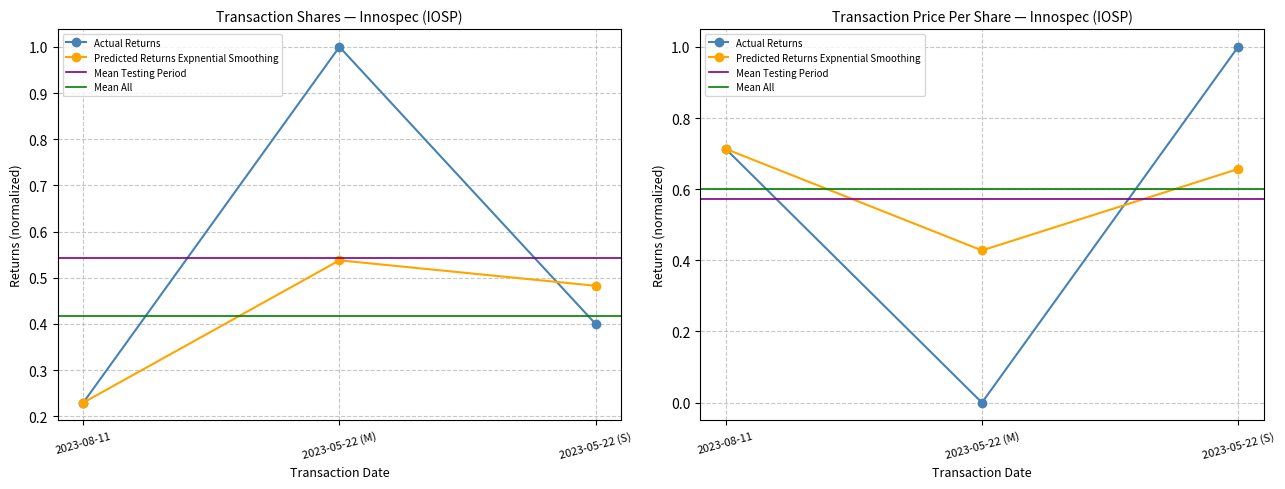

What is the total value across all series at 2023-05-22 (S)?

2.1